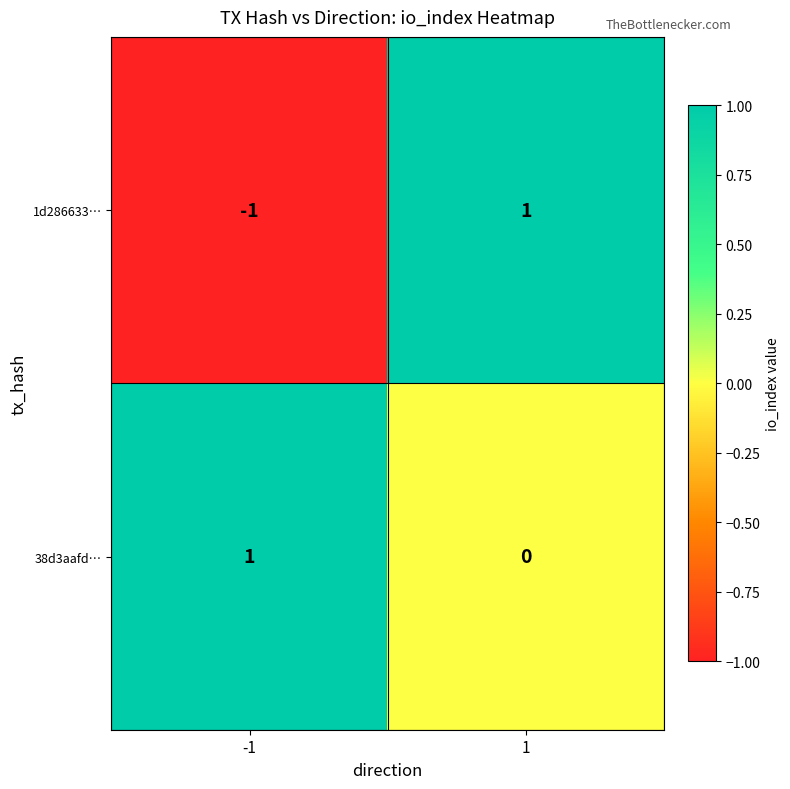

Reading left to right, what are all the values shown in this chart?

1d286633…: -1=-1	1=1
38d3aafd…: -1=1	1=0